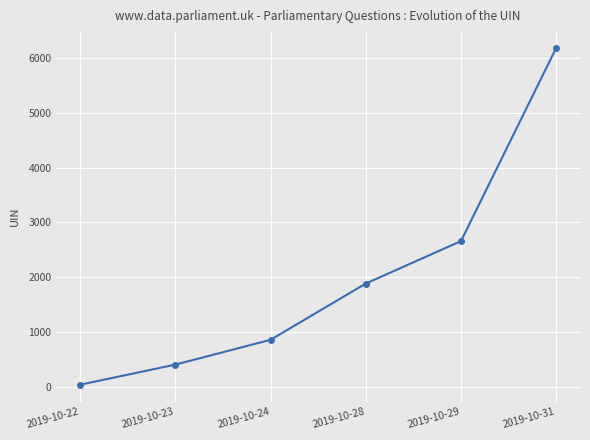

What is the approximate value at 2019-10-31?

6182.5